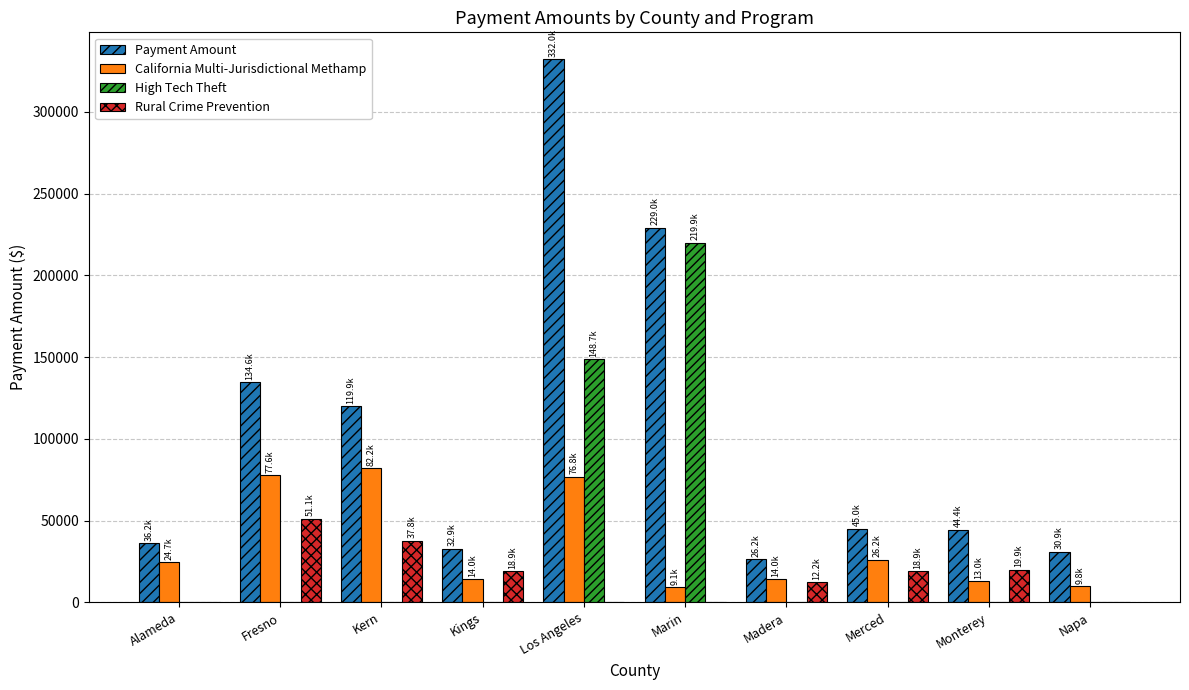

At which category is the sum across all series the highest?

Los Angeles